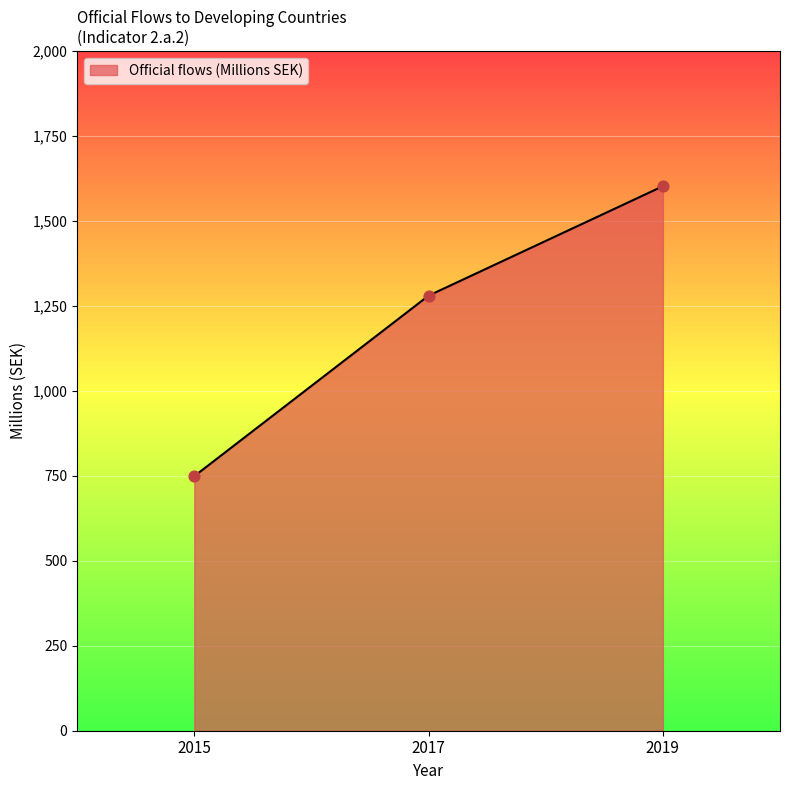

Which has a higher value, 2017 or 2015?

2017